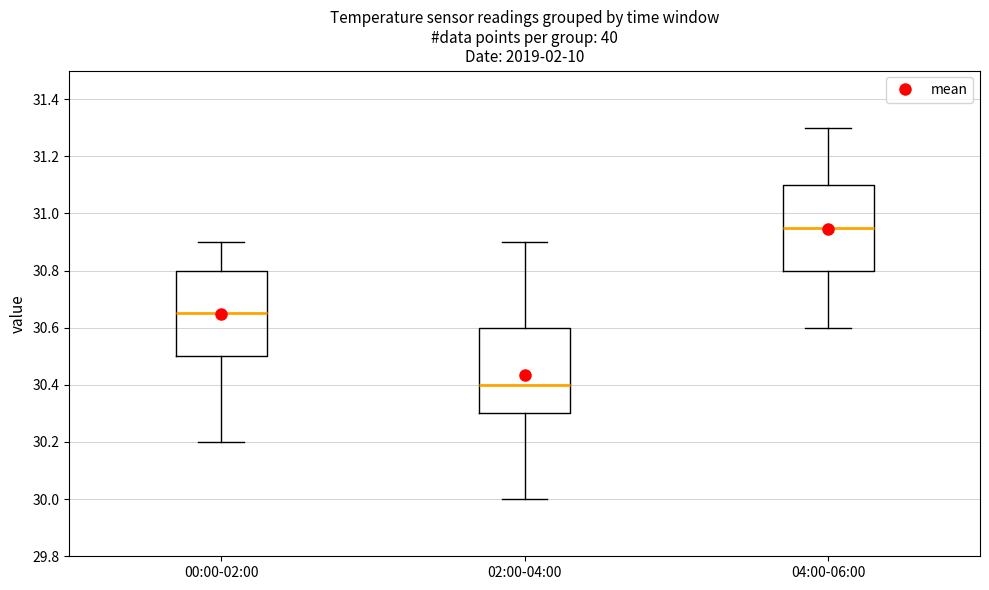

Reading left to right, transcribe this box plot: for each box, give where its median line is, the range the box spans, and where its two whiskers end, as read against the y-axis. The values are not printed on the chart, so give them approximately, as read against the axis.

00:00-02:00: median 30.66, box 30.50 to 30.80, whiskers 30.20 to 30.90
02:00-04:00: median 30.40, box 30.30 to 30.60, whiskers 30.00 to 30.90
04:00-06:00: median 30.96, box 30.80 to 31.10, whiskers 30.60 to 31.30